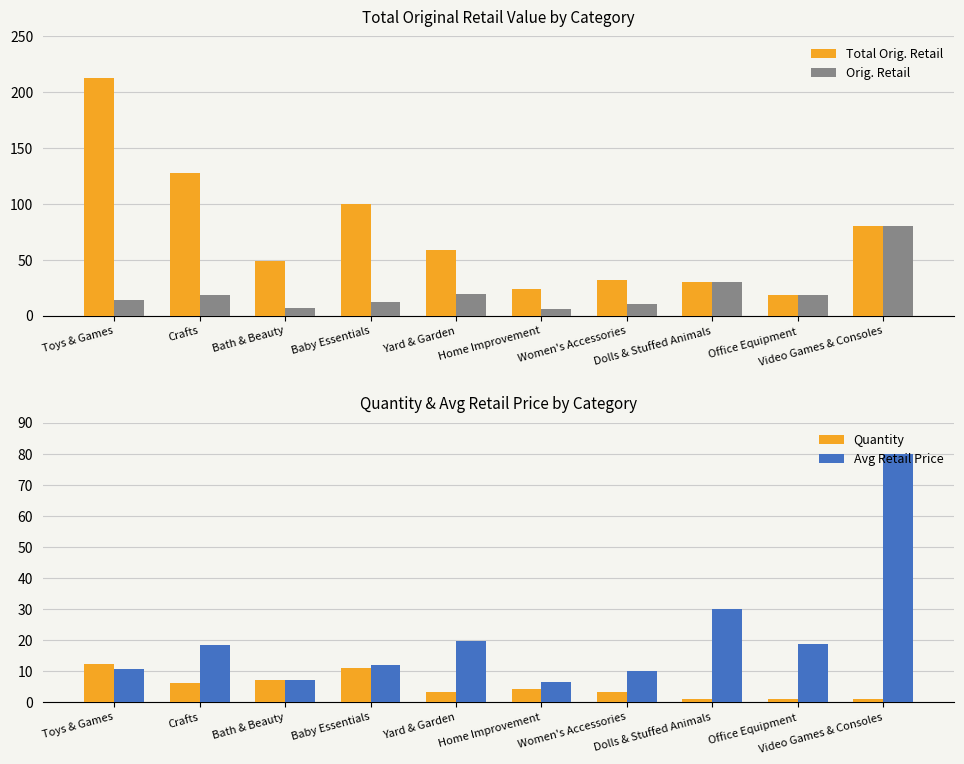

Reading right to left, what are all the values shown in this chart?

Total Orig. Retail: Video Games & Consoles=80.0	Office Equipment=18.6	Dolls & Stuffed Animals=30.0	Women's Accessories=31.9	Home Improvement=23.4	Yard & Garden=59.0	Baby Essentials=99.8	Bath & Beauty=49.0	Crafts=127.5	Toys & Games=212.4
Orig. Retail: Video Games & Consoles=80.0	Office Equipment=18.6	Dolls & Stuffed Animals=30.0	Women's Accessories=10.0	Home Improvement=6.3	Yard & Garden=19.6	Baby Essentials=12.0	Bath & Beauty=6.9	Crafts=18.2	Toys & Games=14.3
Quantity: Video Games & Consoles=1.0	Office Equipment=1.0	Dolls & Stuffed Animals=1.0	Women's Accessories=3.0	Home Improvement=4.0	Yard & Garden=3.0	Baby Essentials=11.0	Bath & Beauty=7.0	Crafts=6.0	Toys & Games=12.0
Avg Retail Price: Video Games & Consoles=80.0	Office Equipment=18.6	Dolls & Stuffed Animals=30.0	Women's Accessories=10.0	Home Improvement=6.3	Yard & Garden=19.6	Baby Essentials=12.0	Bath & Beauty=6.9	Crafts=18.2	Toys & Games=10.5